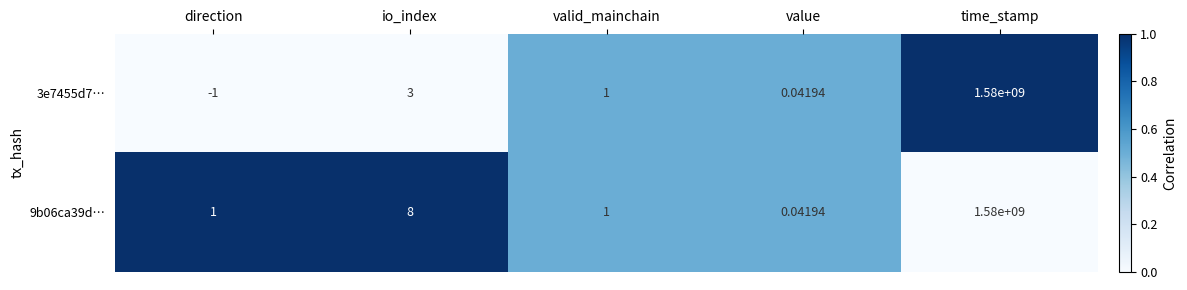

At which label is 3e7455d7… closest to 789999999?

io_index